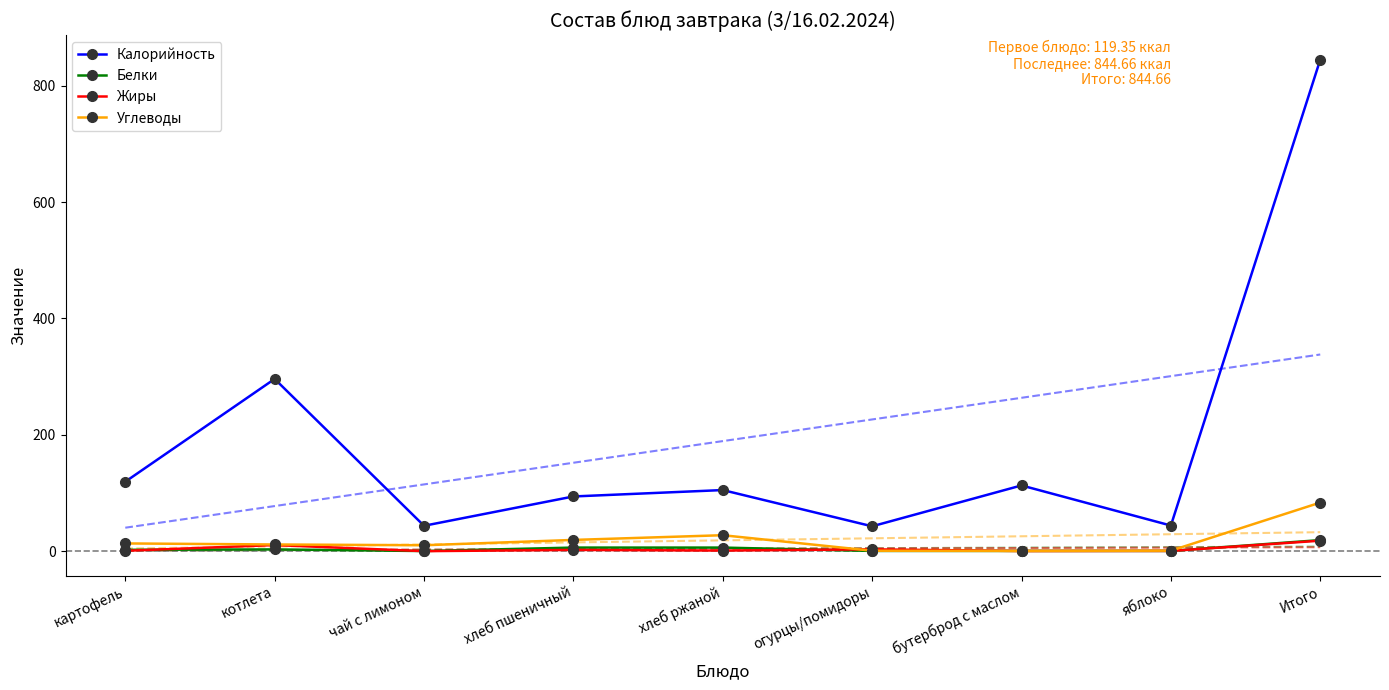

How many data points does each series have?

9